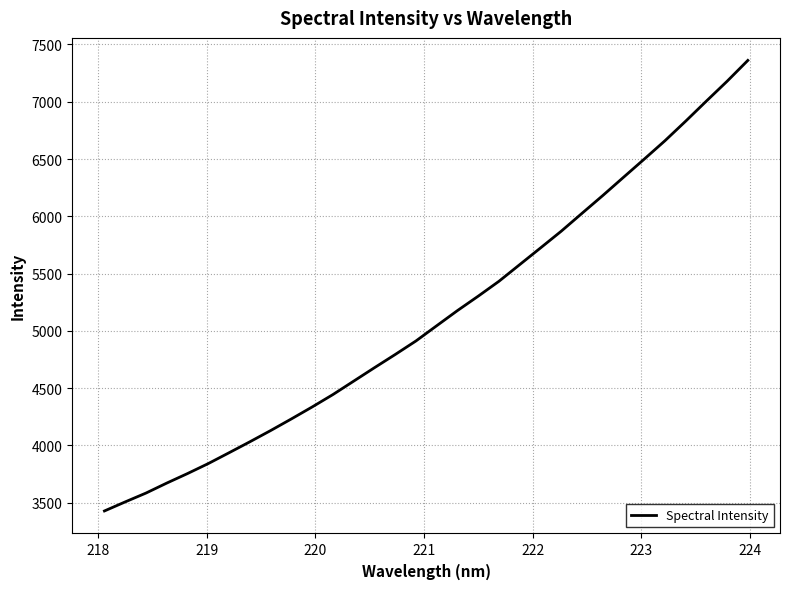

Reading right to left, extract all data points from this chart.

7361.0	7179.1	7005.9	6830.4	6659.5	6498.9	6340.2	6180.9	6025.9	5870.0	5723.7	5578.5	5433.0	5303.1	5177.3	5045.0	4912.1	4793.7	4678.5	4561.2	4444.1	4335.7	4231.5	4129.8	4031.7	3936.2	3841.8	3754.5	3671.3	3584.2	3507.1	3427.9